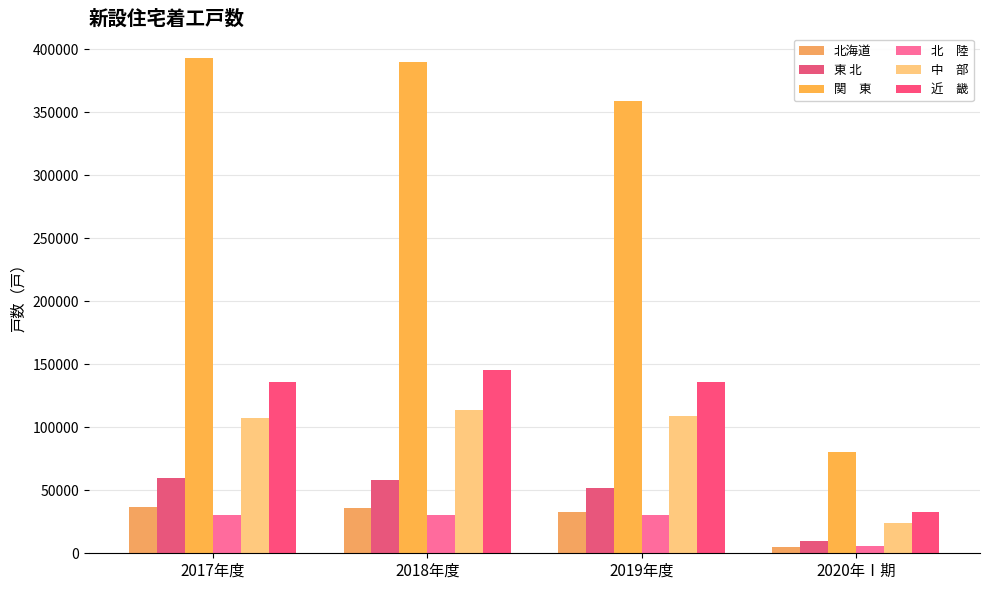

How many distinct data groups are displayed?

6